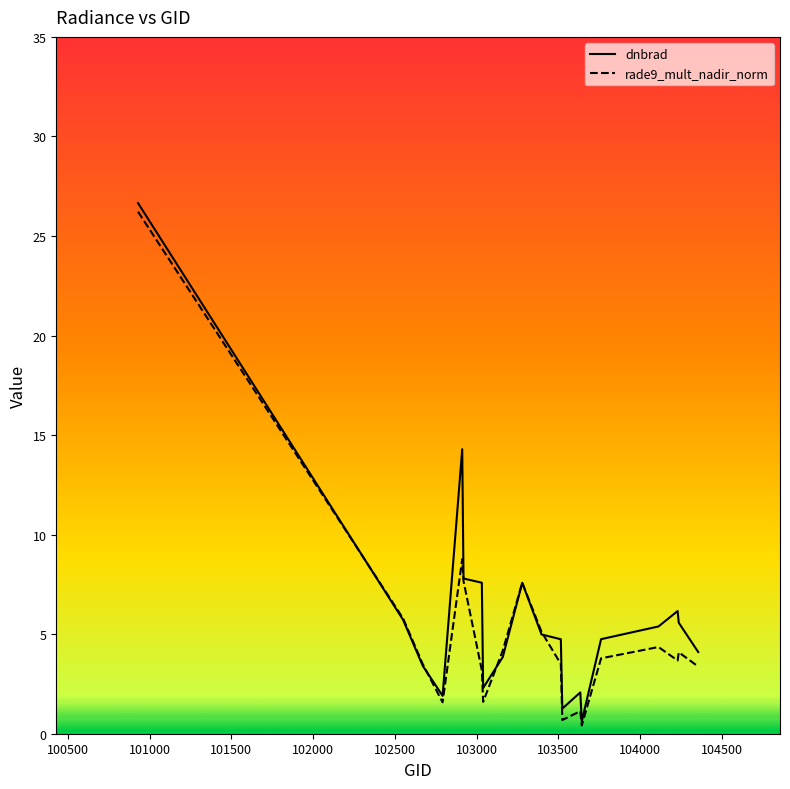

What is the difference between the maximum and minimum values in the dnbrad series?

26.0